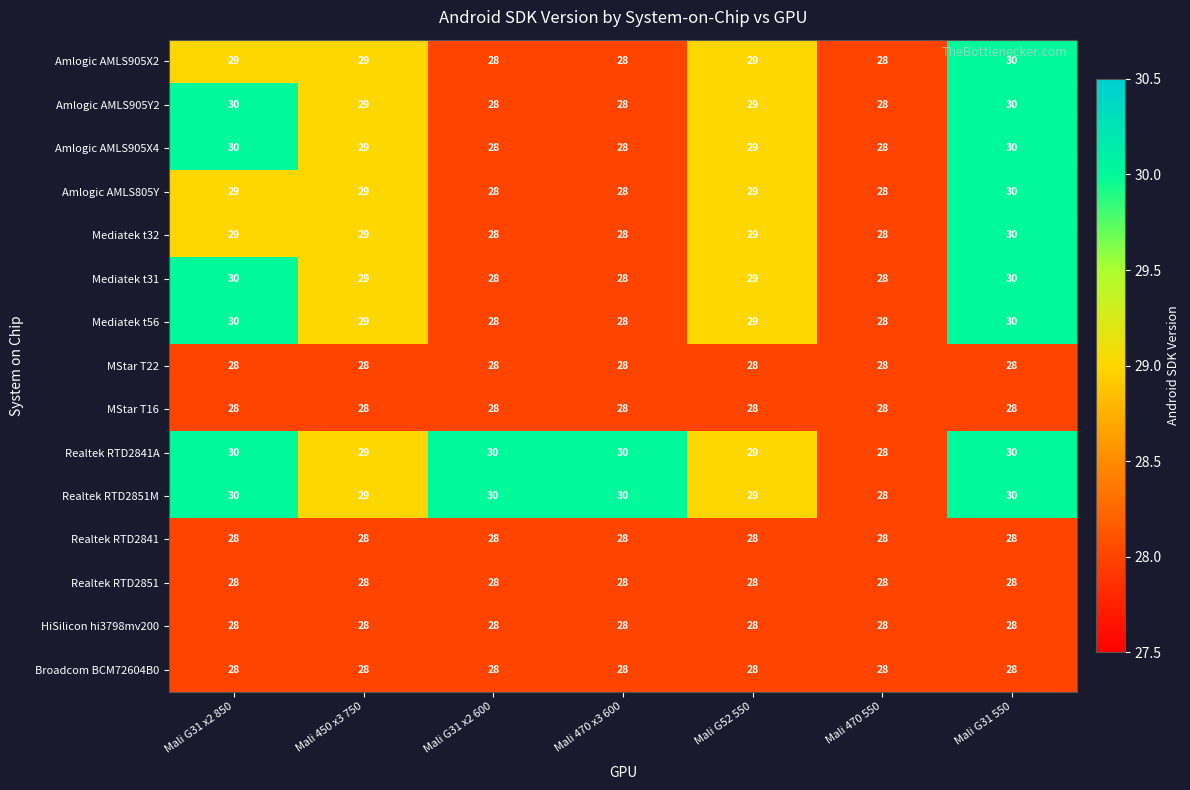

What is the minimum value shown in the chart?

28